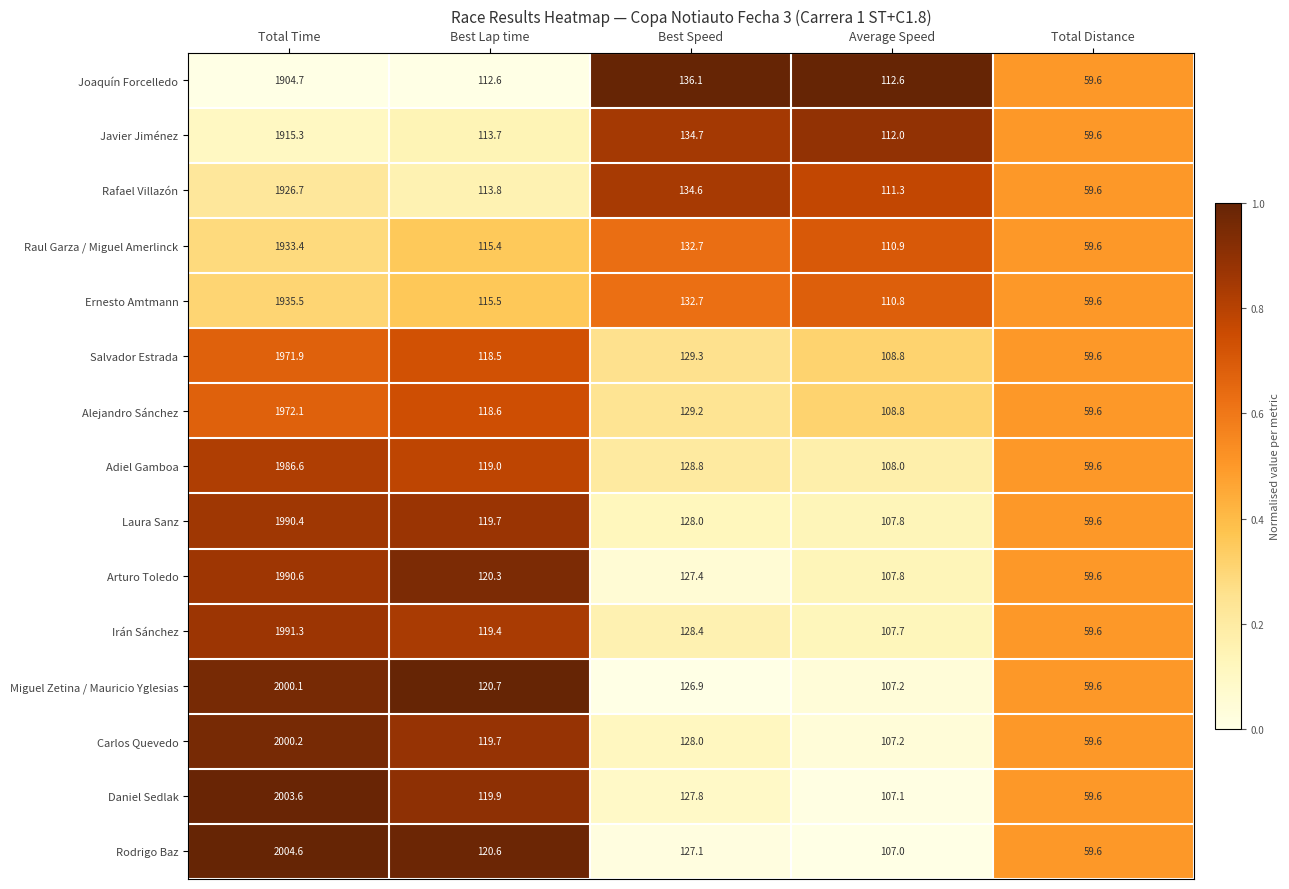

What is the sum of all Carlos Quevedo values?

2414.7